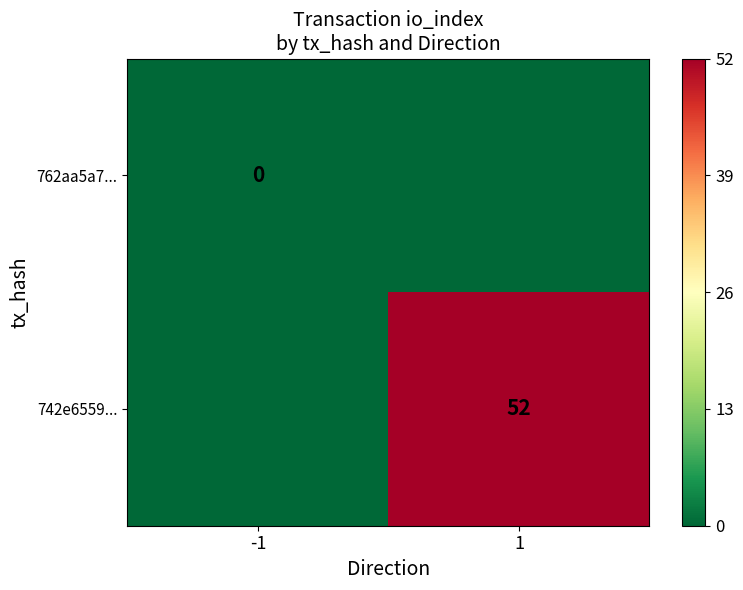

Is it true that 742e6559... equals 52 at 1?

True